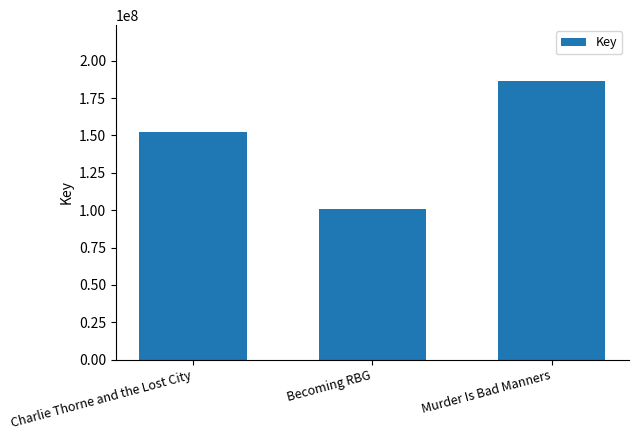

Is it true that the value at Charlie Thorne and the Lost City is 152290230?

True